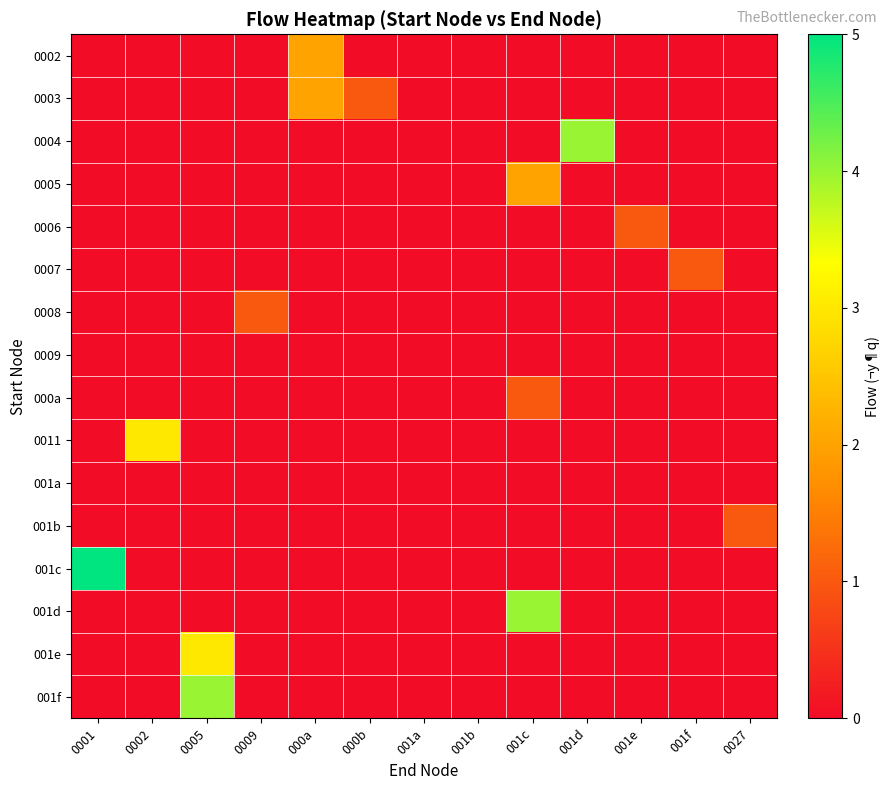

Which series has the largest range (max minus min)?

001c